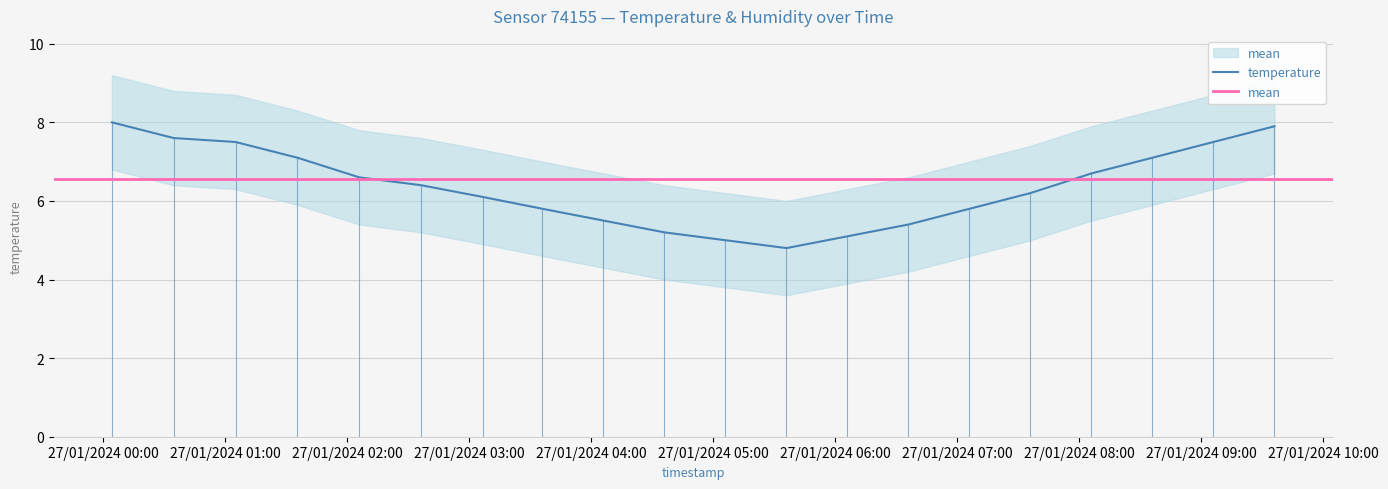

What is the change in value from 2024-01-27T01:35:28 to 2024-01-27T02:36:20?

-0.7